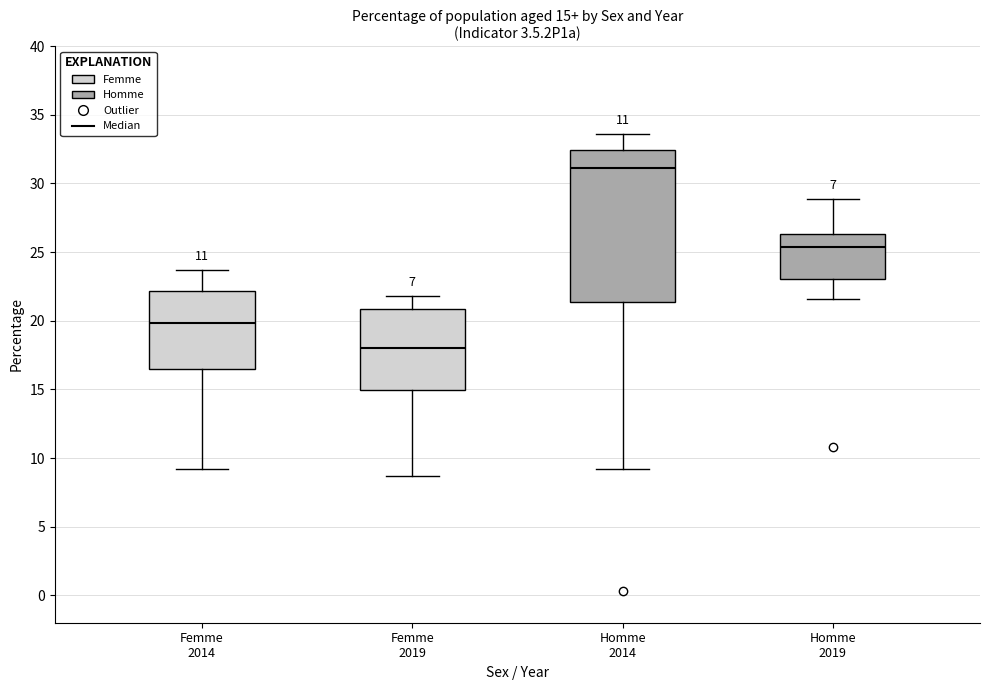

Which box's median line is the highest?

Homme 2014